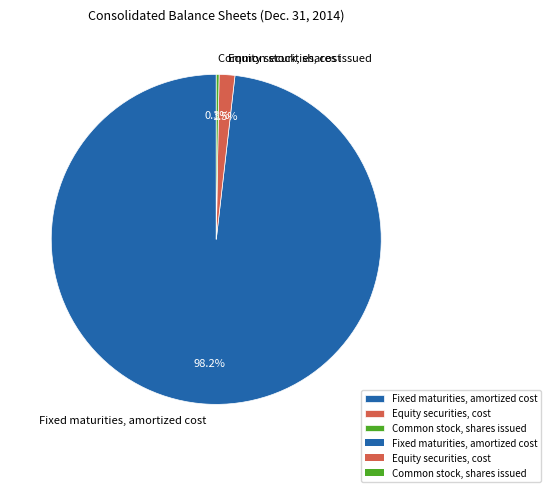

What is the majority slice?

Fixed maturities, amortized cost